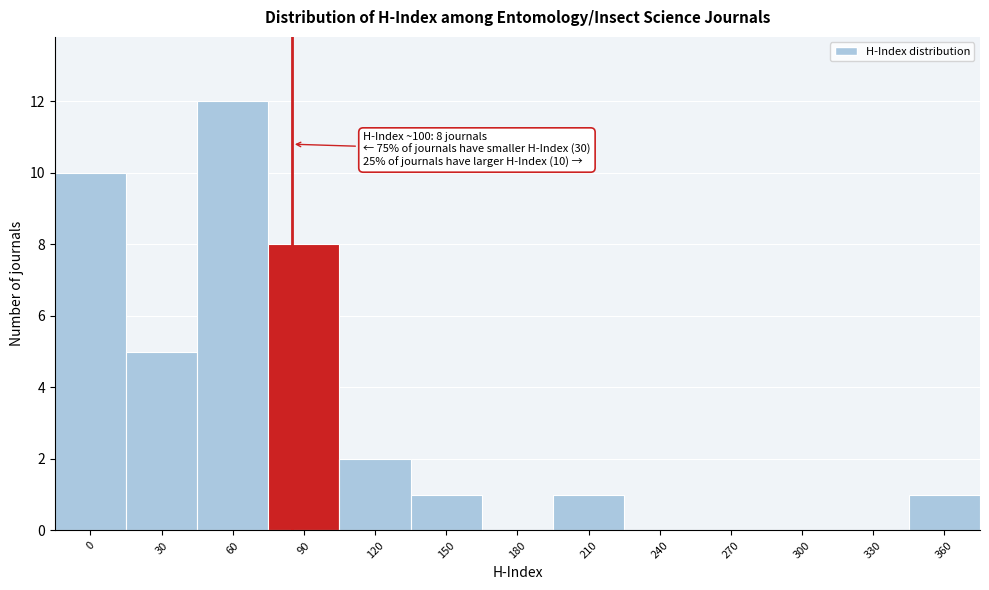

Reading right to left, list all the values displayed in this chart.

360=1	330=0	300=0	270=0	240=0	210=1	180=0	150=1	120=2	90=8	60=12	30=5	0=10